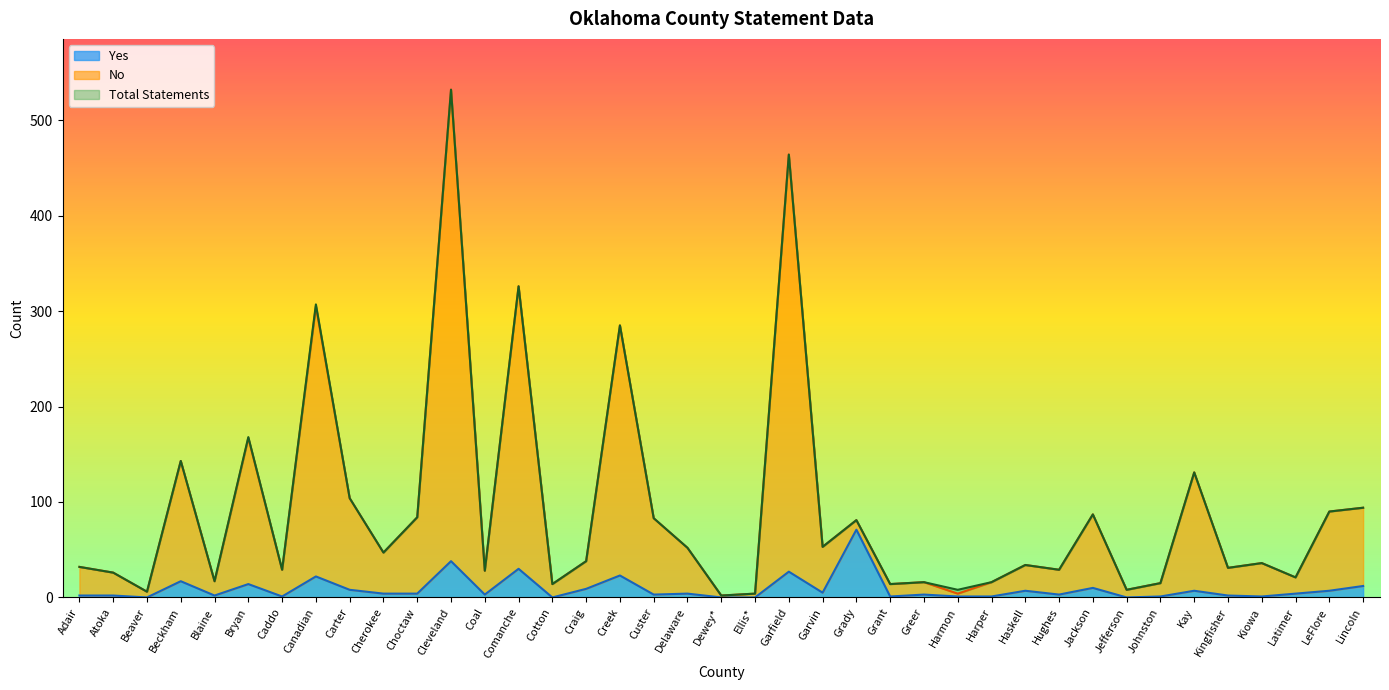

What is the highest value of the Yes series?

71